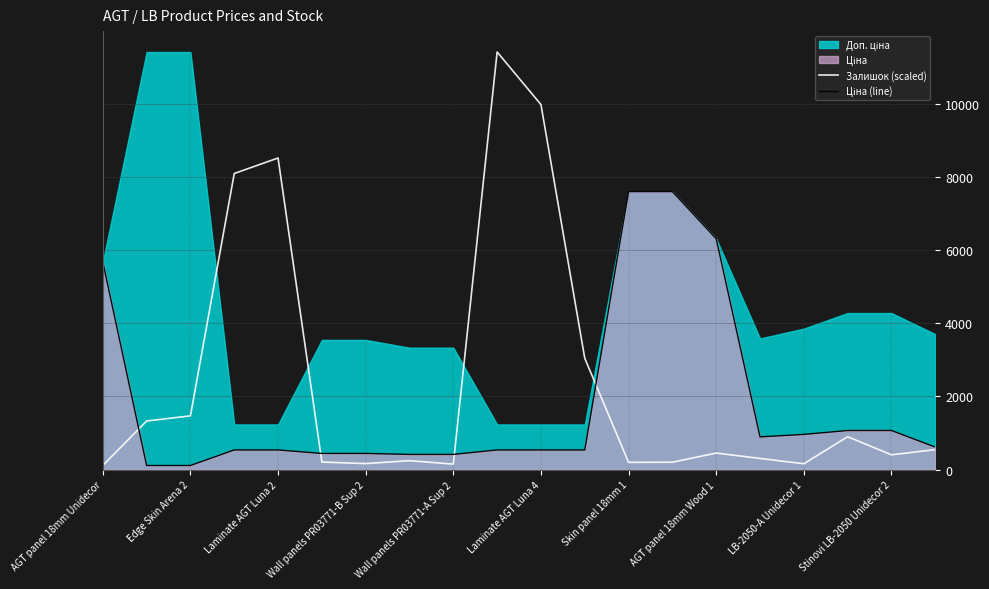

The value of Залишок (scaled) at AGT panel 18mm Wood 1 is 345.3. True or false?

False